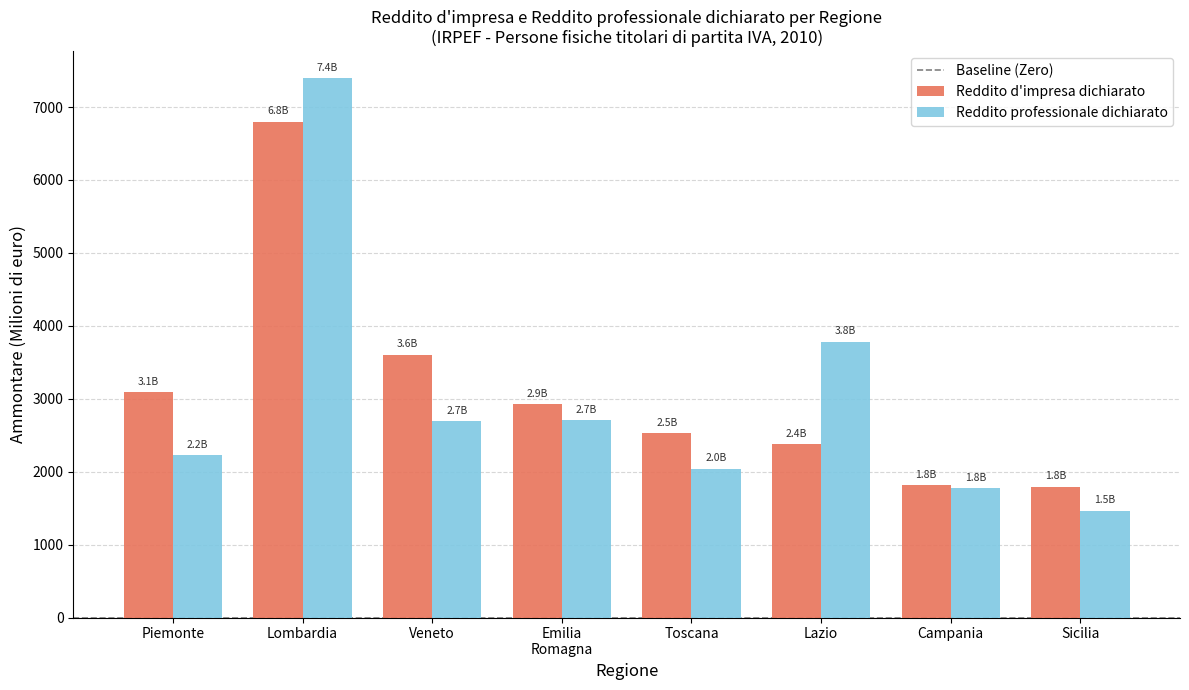

List the series in order of their peak value, lowest first.

Reddito d'impresa dichiarato, Reddito professionale dichiarato